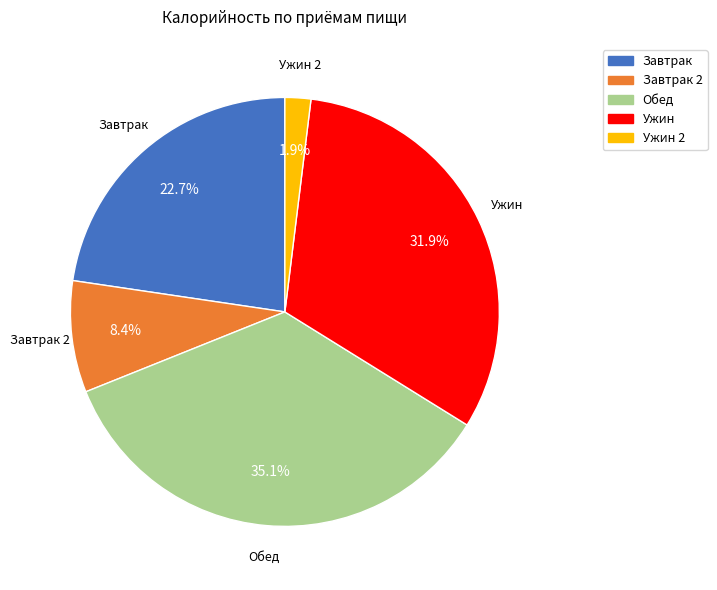

Is there a majority slice in this chart?

No